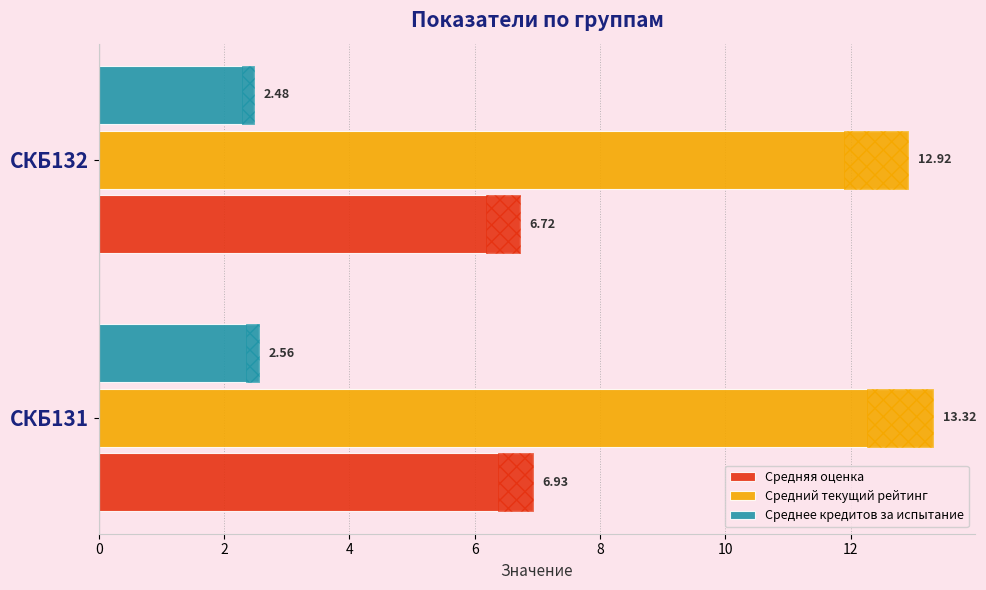

Reading left to right, list all the values displayed in this chart.

Средняя оценка: 6.9	6.7
Средний текущий рейтинг: 13.3	12.9
Среднее кредитов за испытание: 2.6	2.5